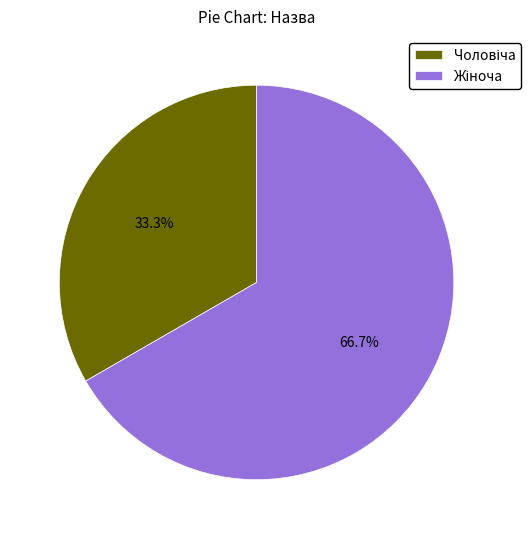

Does any single category account for the majority?

Yes